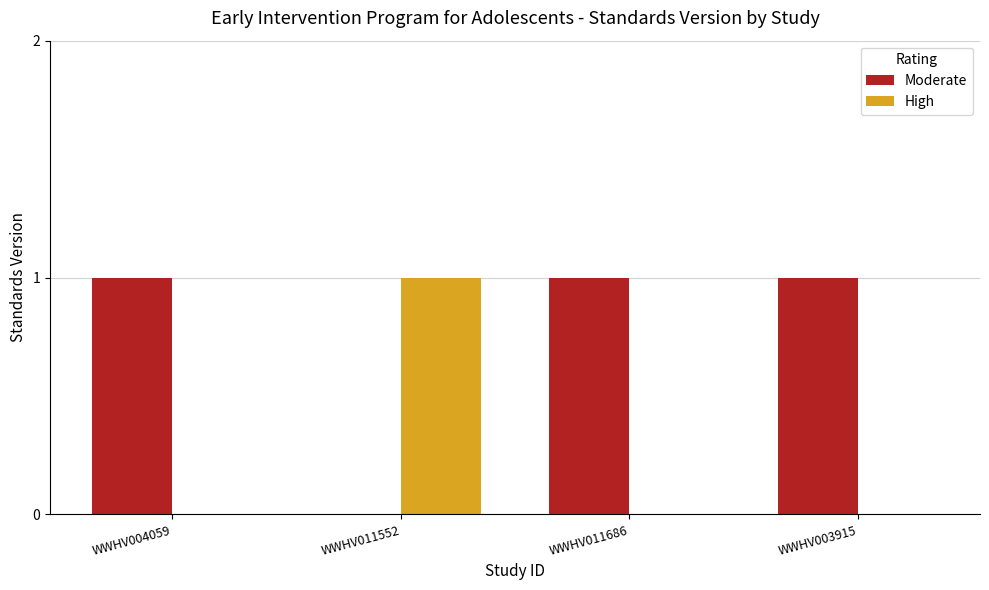

Is it true that Moderate equals 1 at WWHV011686?

True